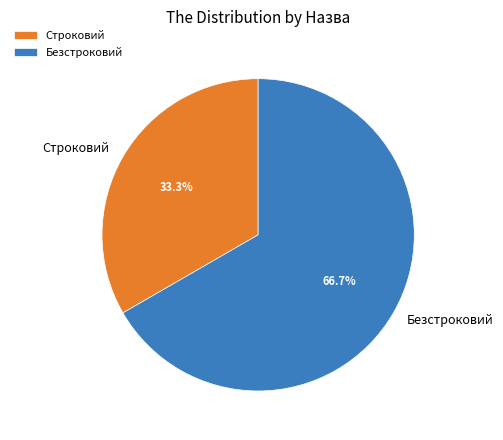

The Строковий slice represents 46% of the pie. True or false?

False